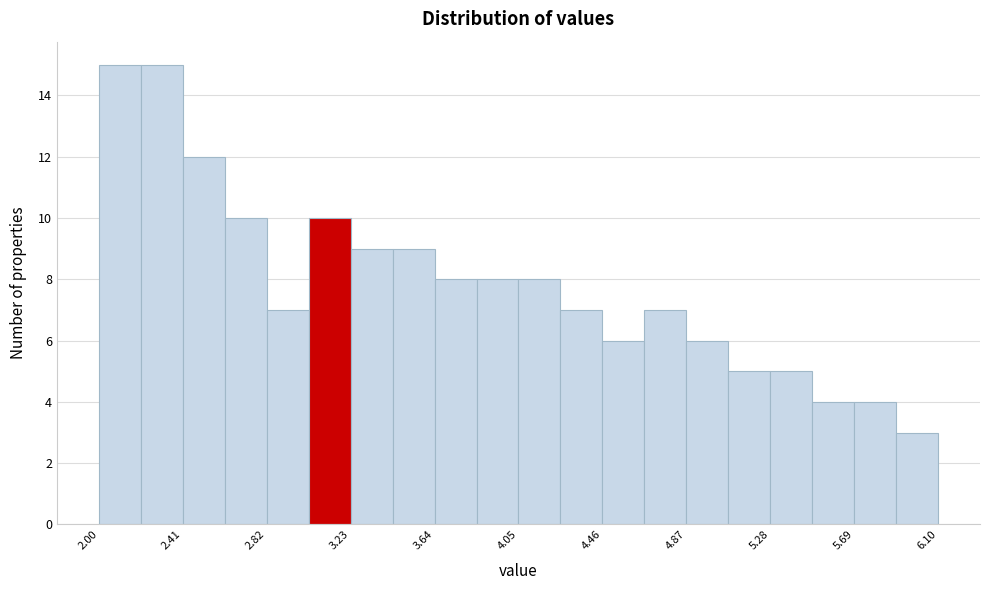

Reading left to right, list every bar in this chart as the range it spans on the x-axis followed by its height. Neither the bar edges nor the heights are printed on the chart, so give them approximately, as read against the axes.

2.000 to 2.205: 15
2.205 to 2.410: 15
2.410 to 2.615: 12
2.615 to 2.820: 10
2.820 to 3.025: 7
3.025 to 3.230: 10
3.230 to 3.435: 9
3.435 to 3.640: 9
3.640 to 3.845: 8
3.845 to 4.050: 8
4.050 to 4.255: 8
4.255 to 4.460: 7
4.460 to 4.665: 6
4.665 to 4.870: 7
4.870 to 5.075: 6
5.075 to 5.280: 5
5.280 to 5.485: 5
5.485 to 5.690: 4
5.690 to 5.895: 4
5.895 to 6.100: 3